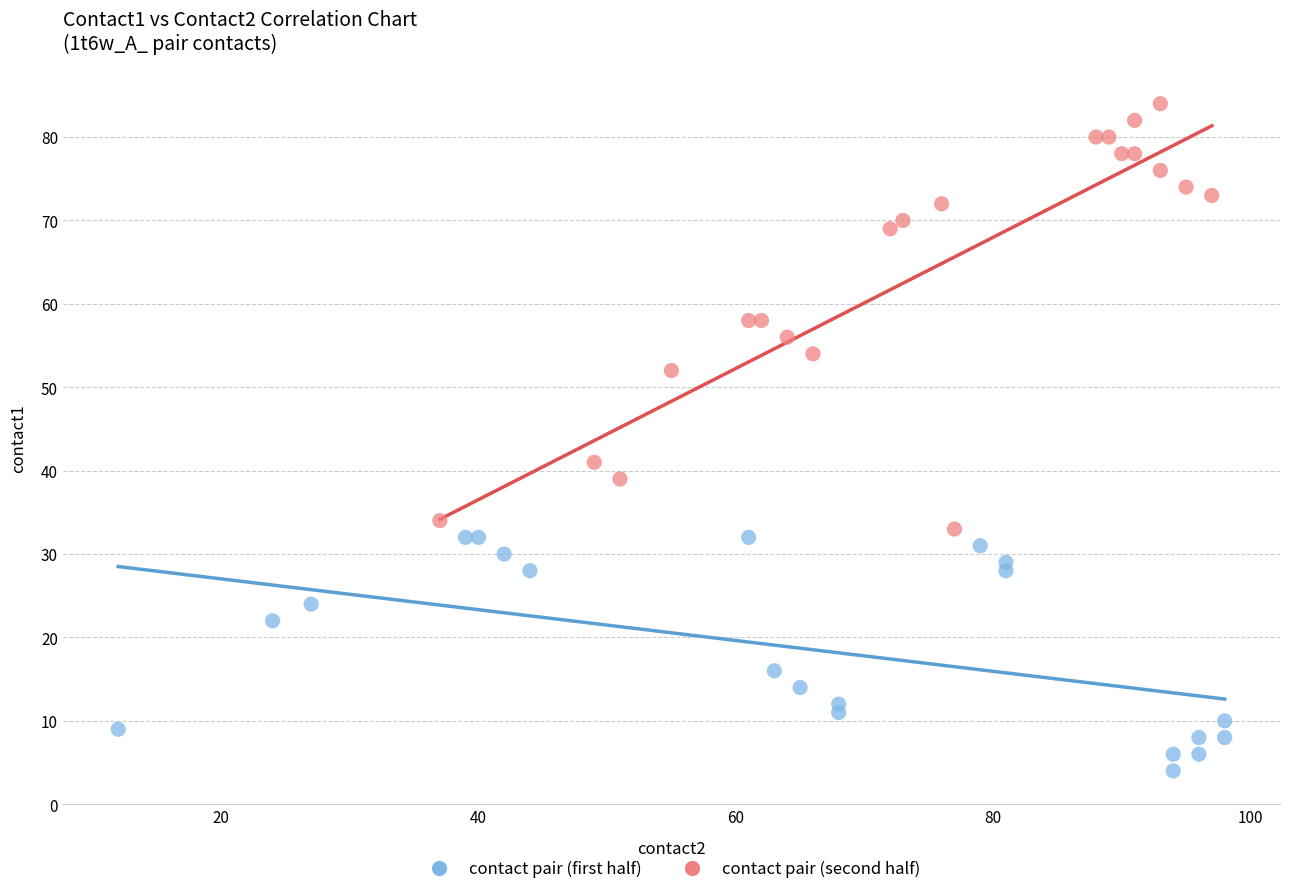

Which series contains the highest Y value?

contact pair (second half)